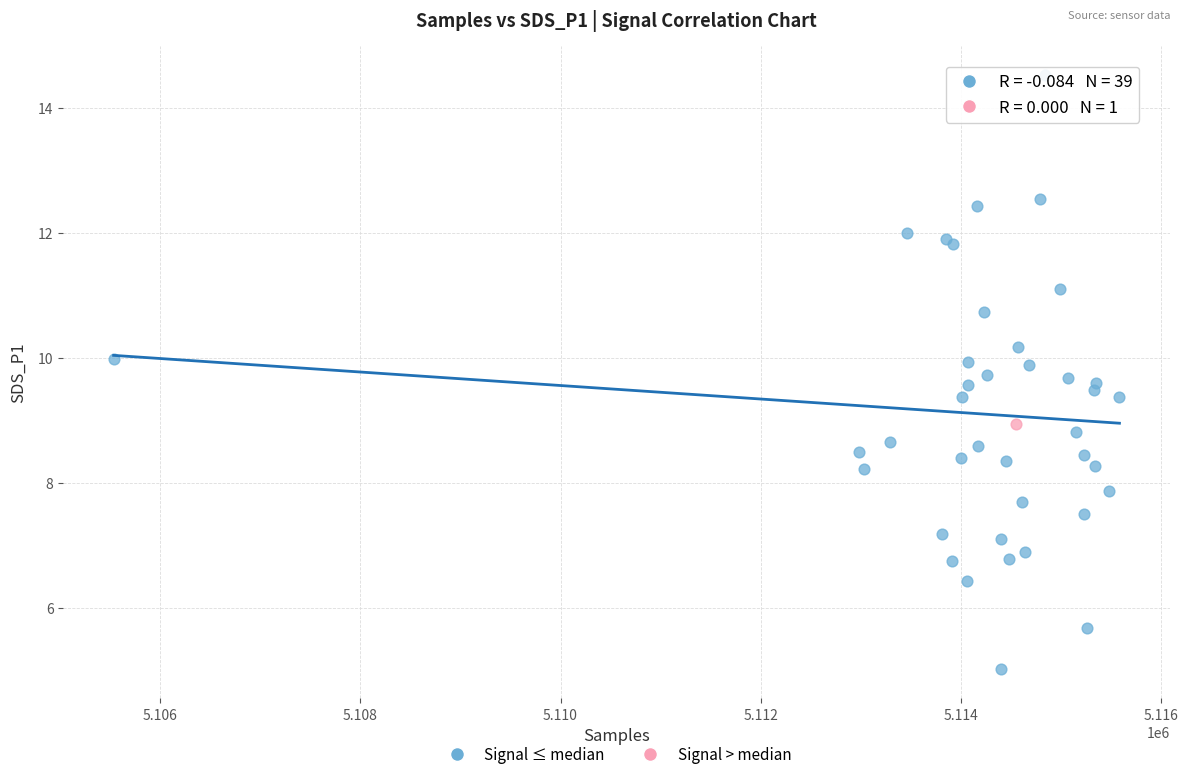

What are all the series names shown in the legend?

Signal ≤ median, Signal > median